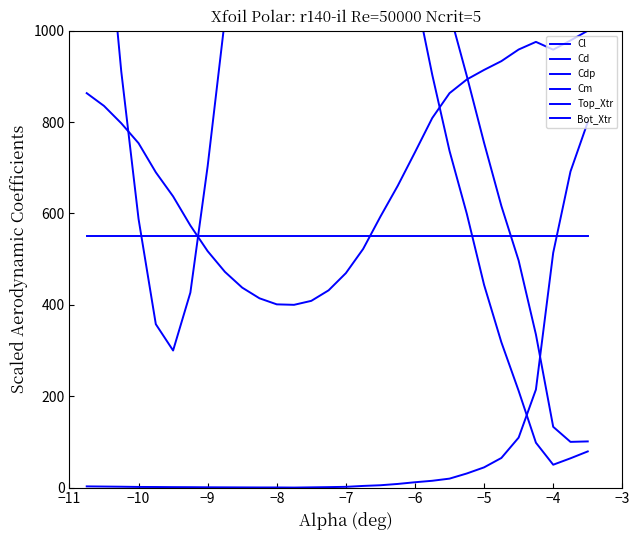

Is it true that Top_Xtr equals 165.9 at 25?

False